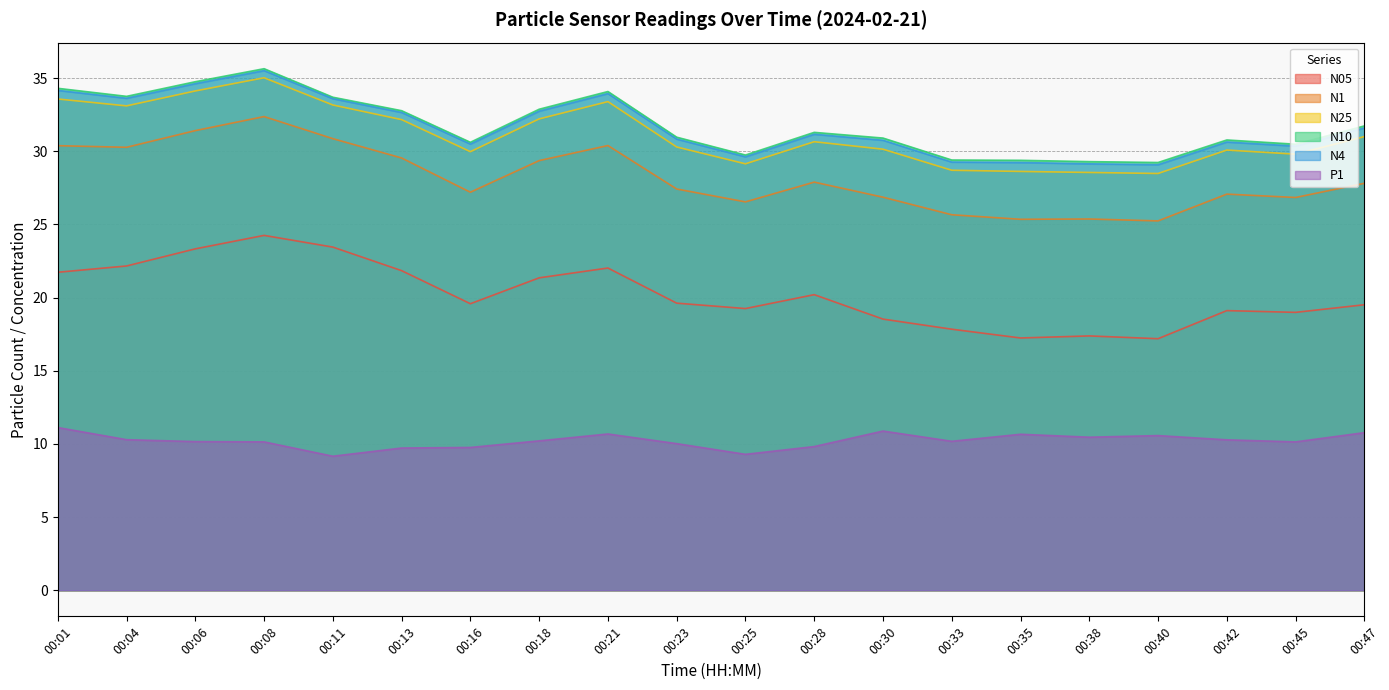

How many interior local peaks does the N1 series have?

5